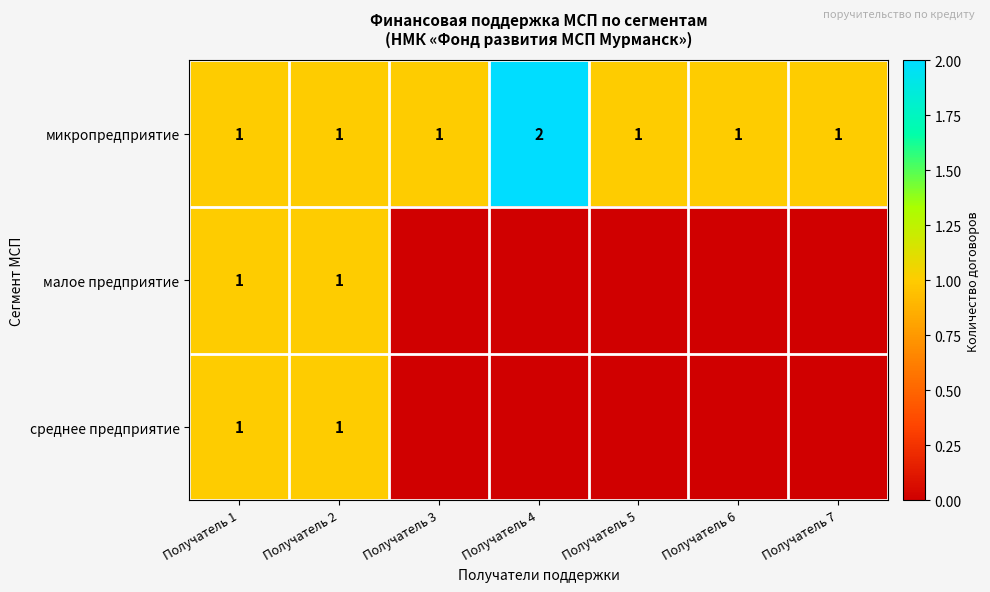

At which category does the chart reach its peak across all series?

Получатель 4